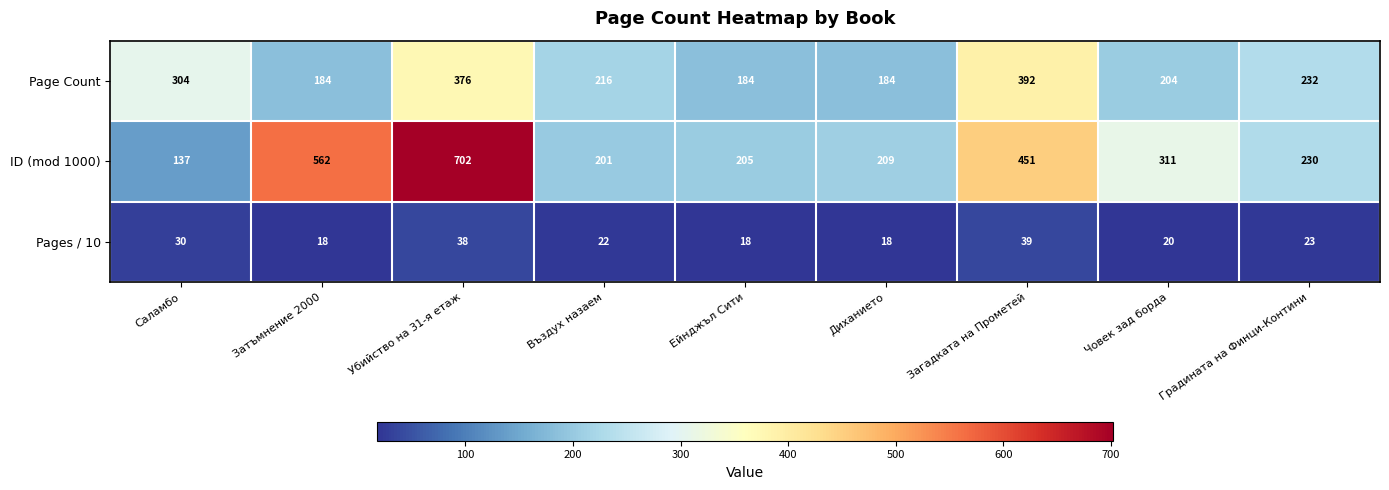

What is the average value of the Page Count series?

253